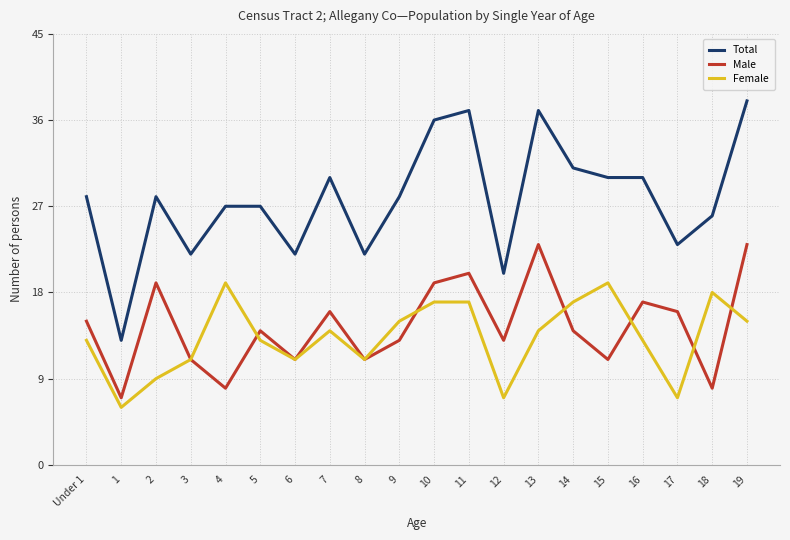

The value of Total at 7 is 30. True or false?

True